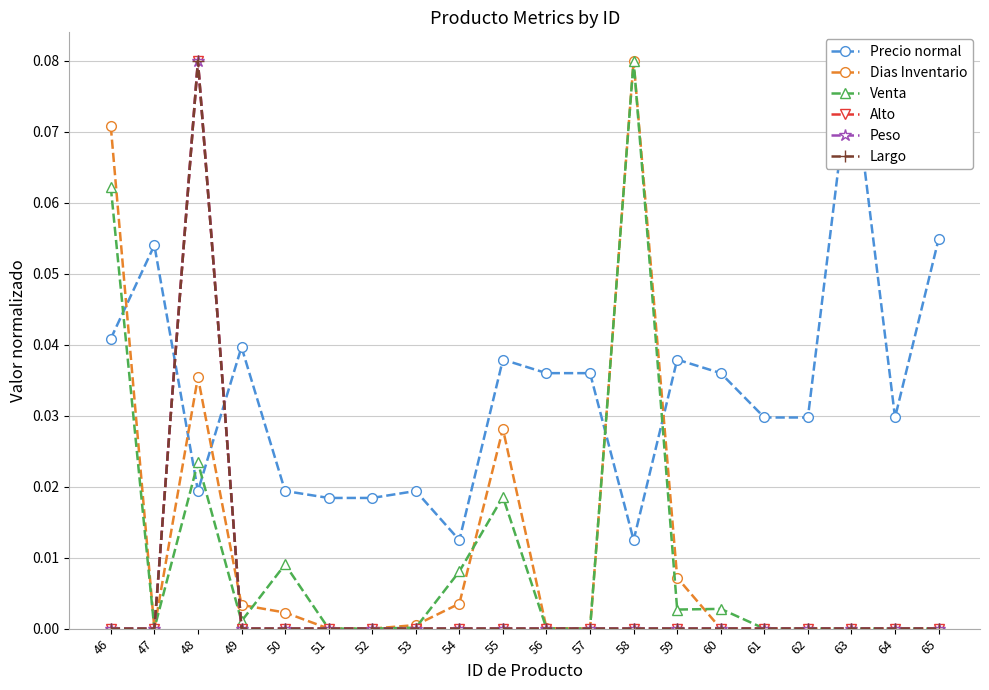

Which series has the largest range (max minus min)?

Dias Inventario